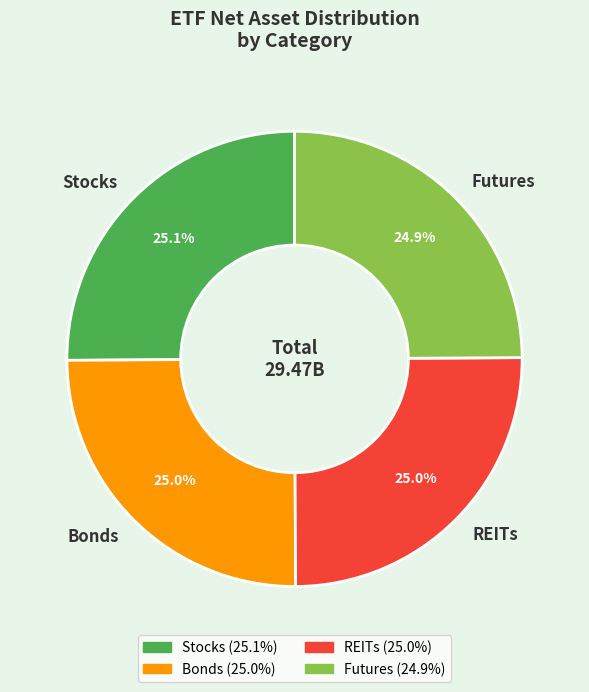

Does any single category account for the majority?

No